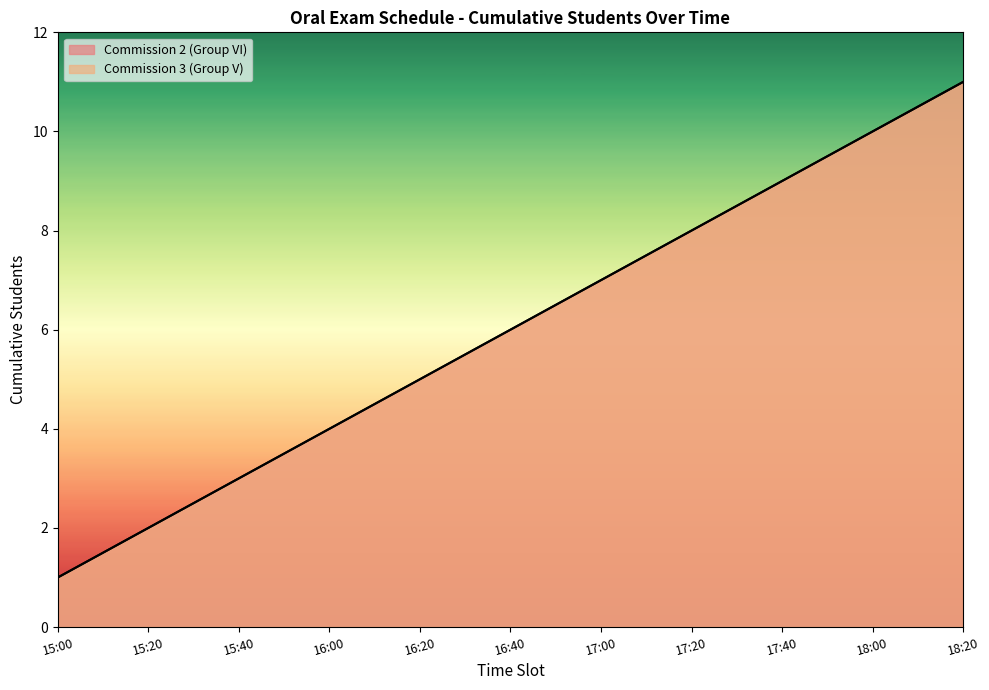

Where does the Commission 3 (Group V) series first go above 6?

17:00